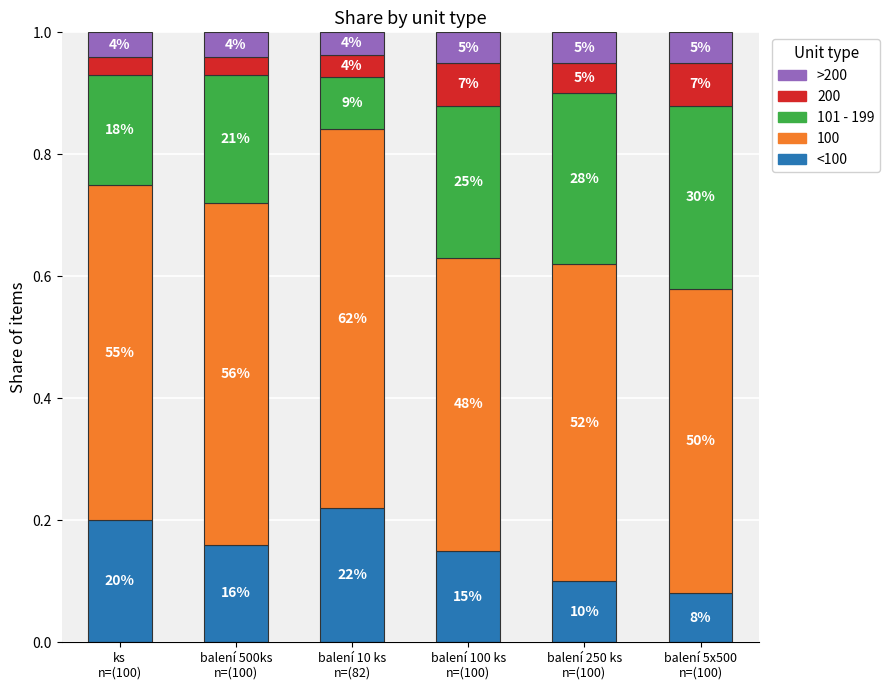

What are all the series names shown in the legend?

>200, 200, 101 - 199, 100, <100